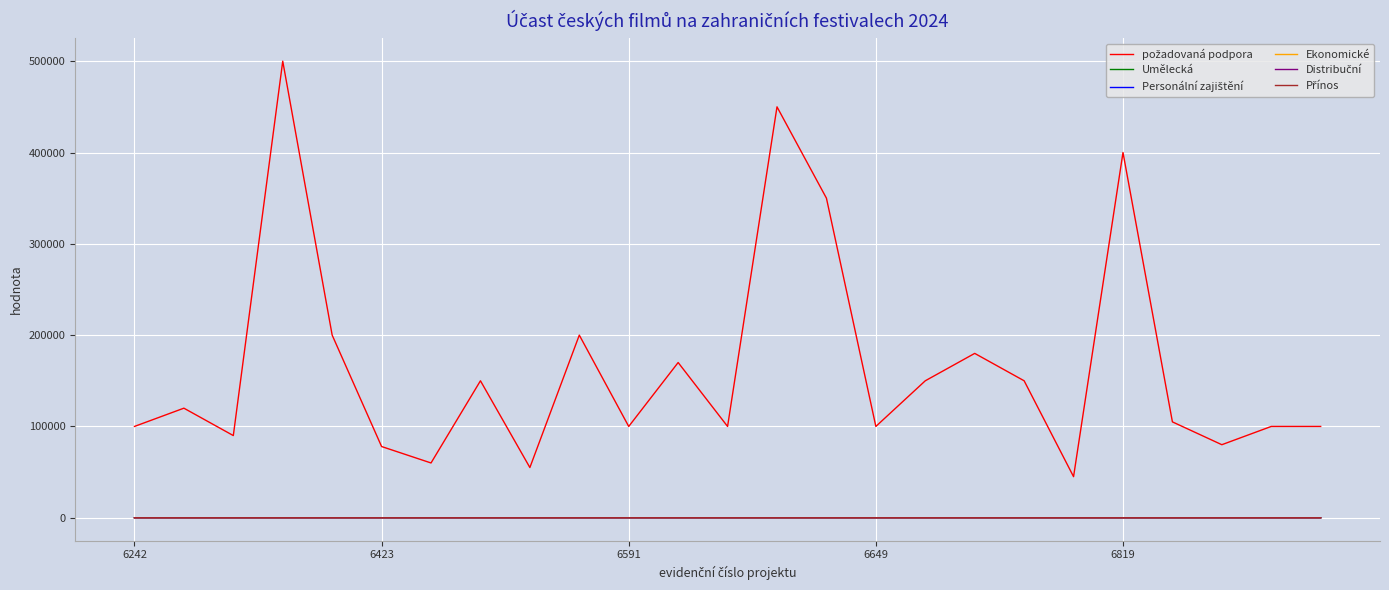

What is the greatest value displayed?

500000